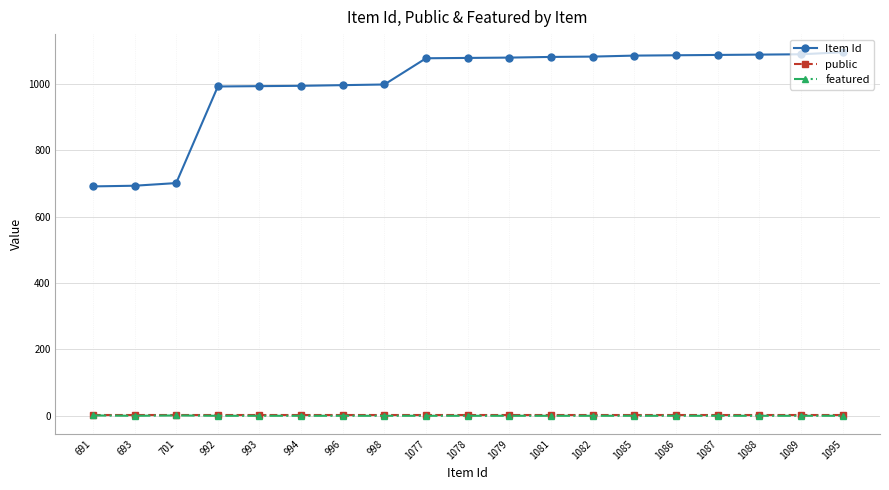

Does the chart have visible grid lines?

Yes